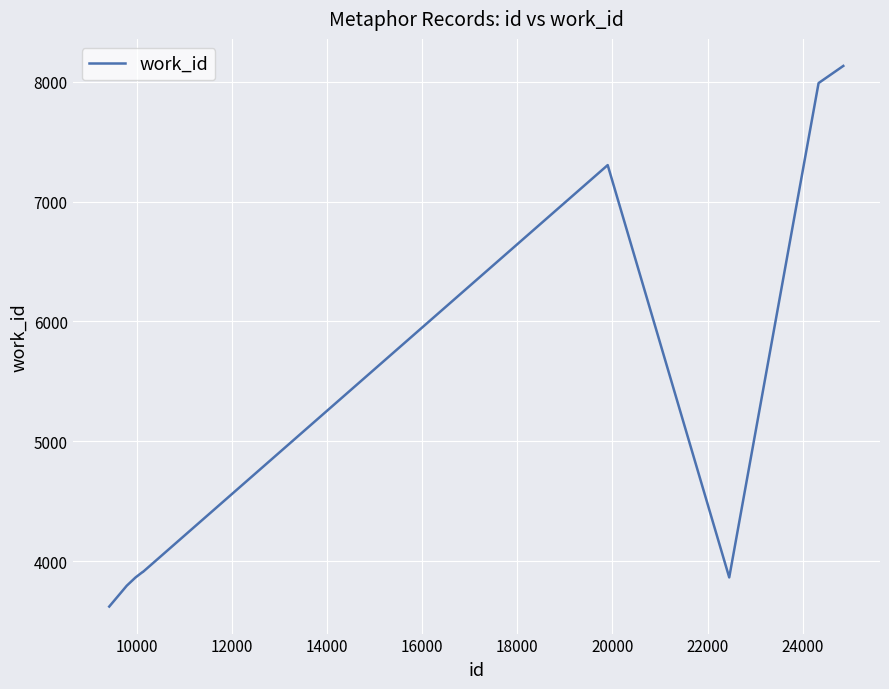

What is the minimum value shown in the chart?

3623